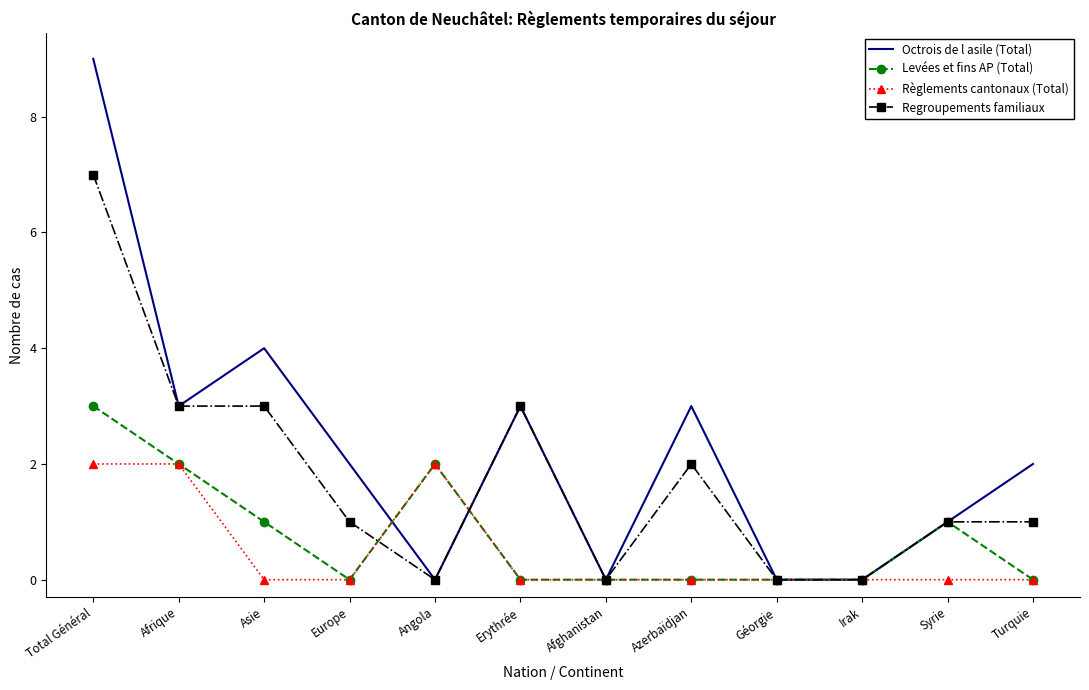

The value of Octrois de l asile (Total) at Total Général is 15. True or false?

False